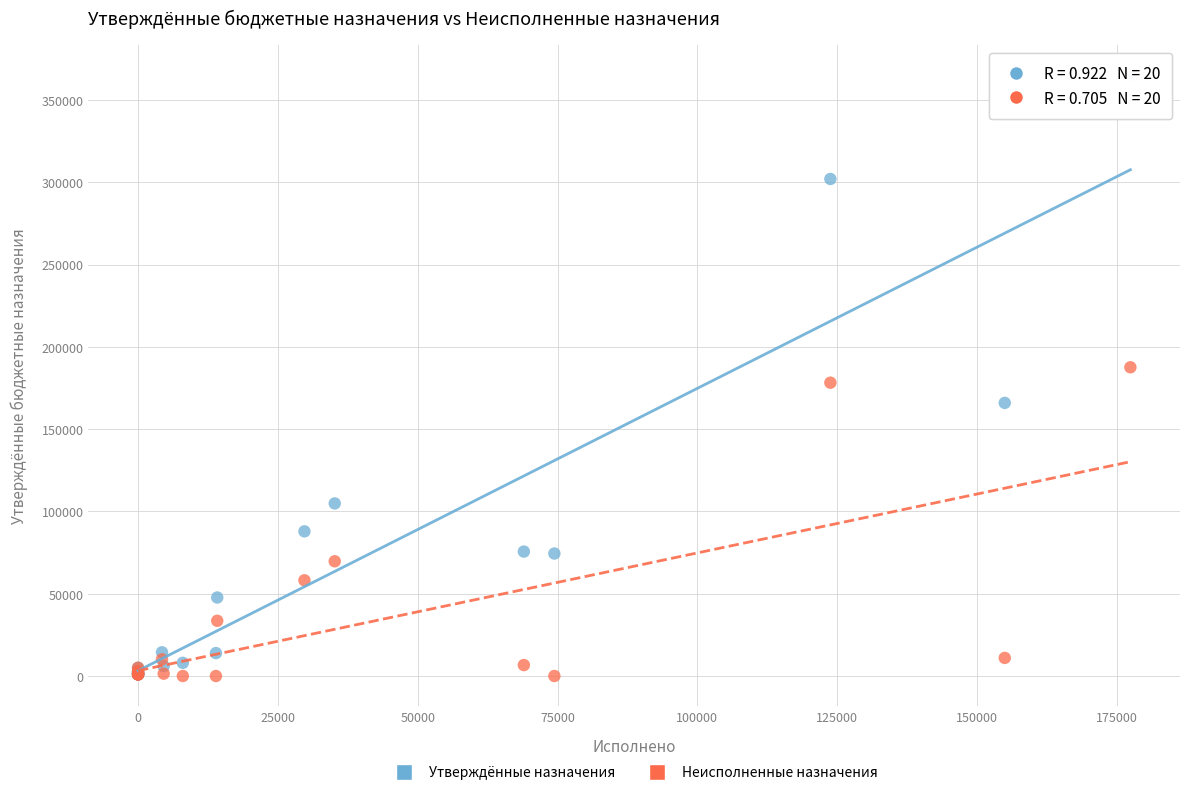

Which series has the widest spread of Y values?

Утверждённые назначения